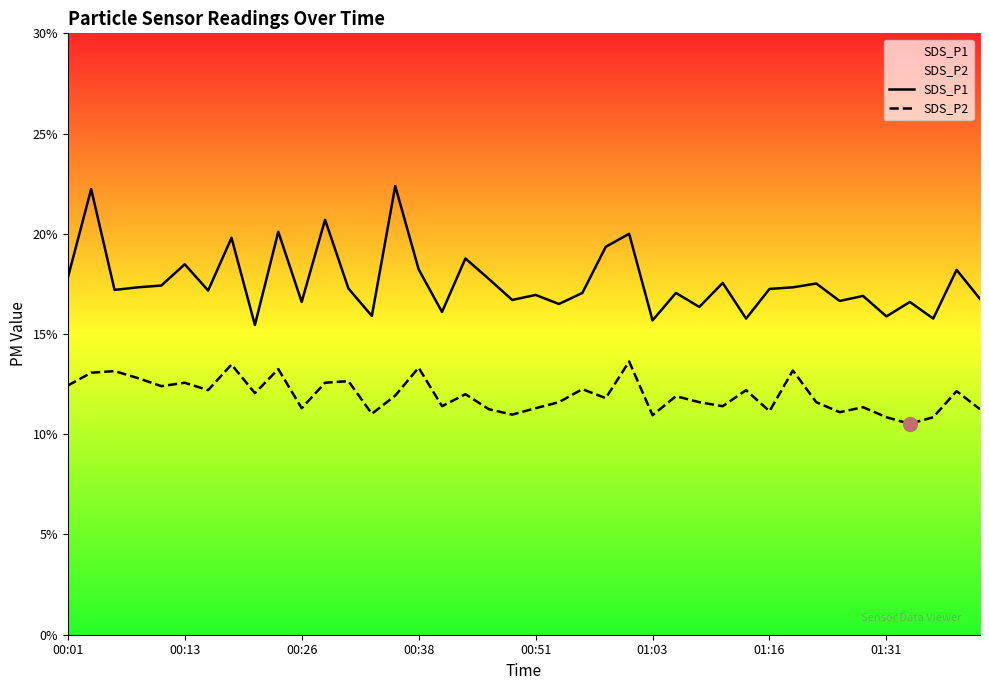

What is the difference between the maximum and minimum values in the SDS_P1 series?

6.9